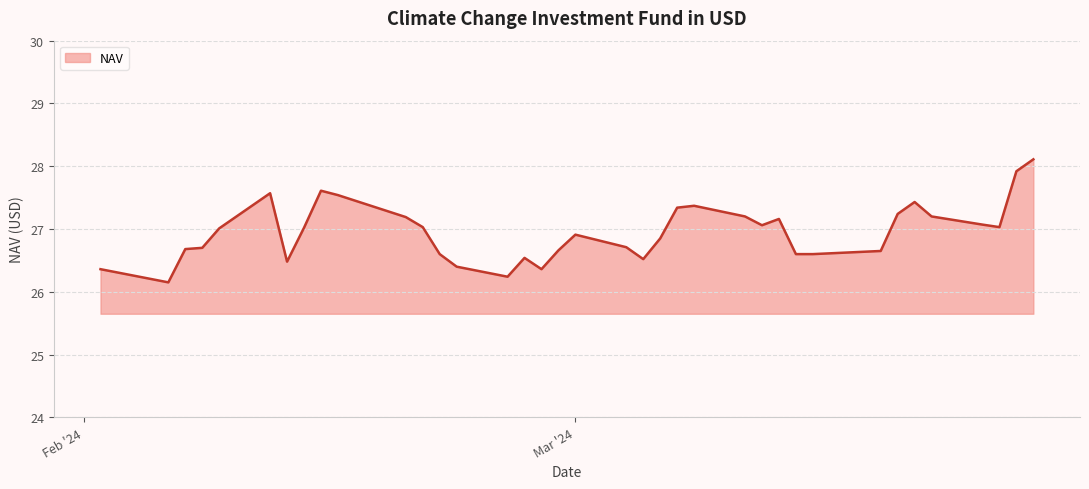

What is the difference between the maximum and minimum values?

2.0